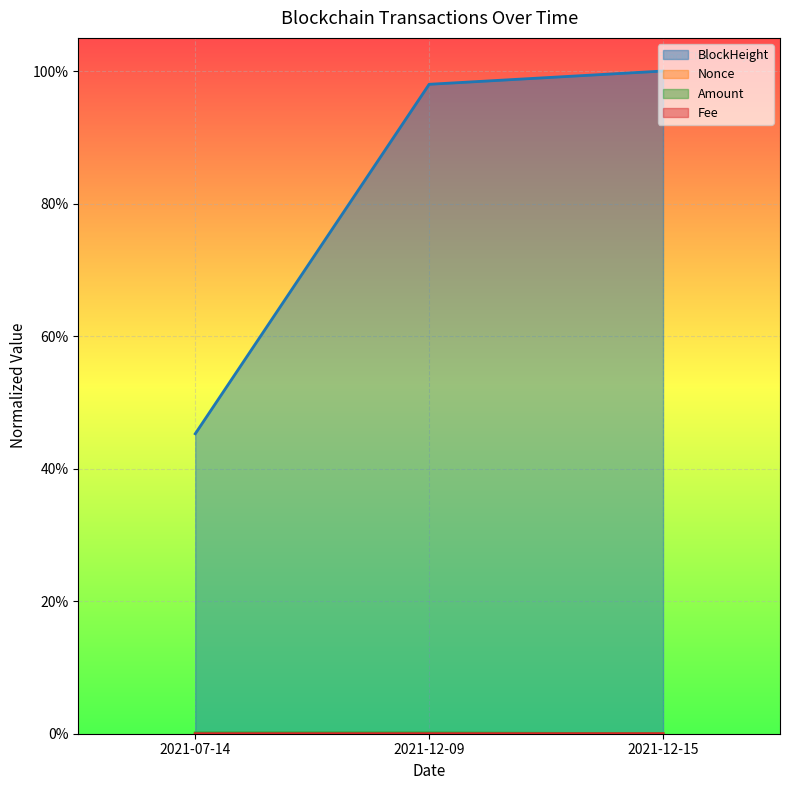

The Amount series shows 0.0 at 2021-07-14. True or false?

True